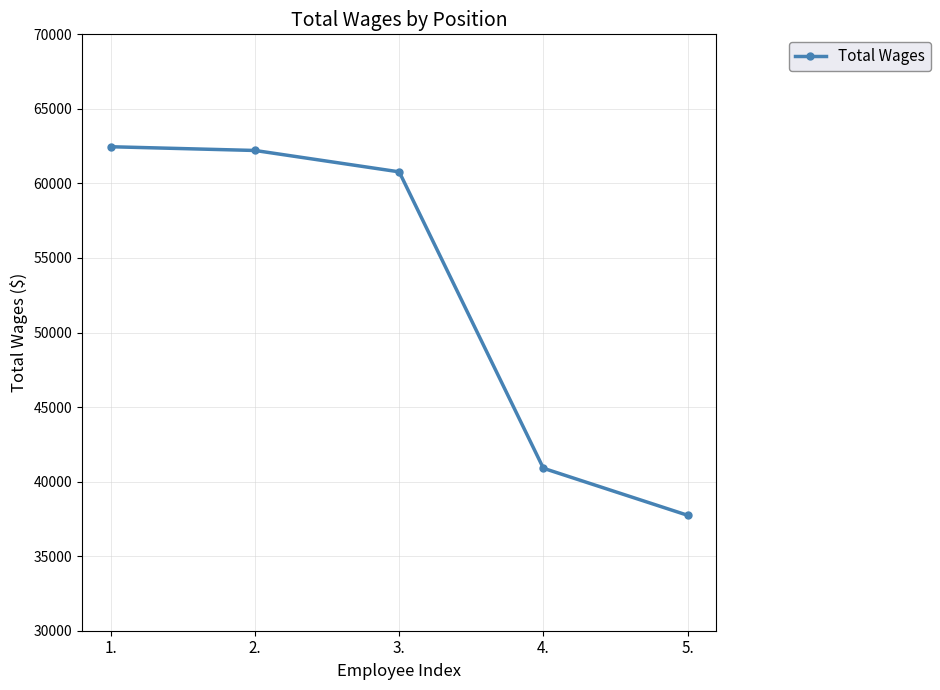

At which label is the value closest to 50102?

4.